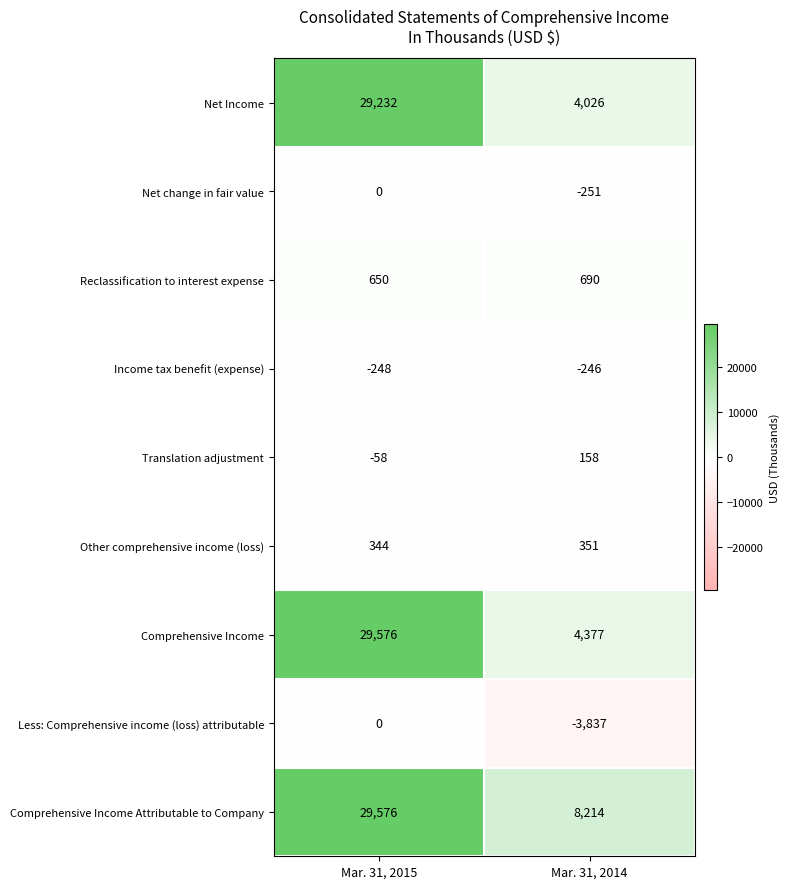

Between Mar. 31, 2015 and Mar. 31, 2014, which series saw the biggest shift?

Net Income